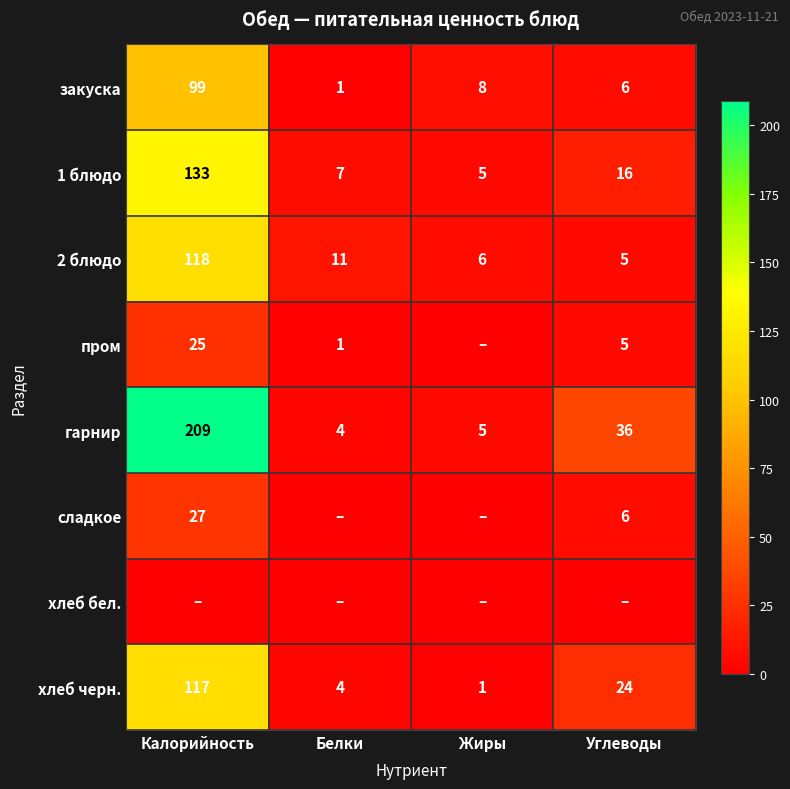

What is the spread (max minus min) of values at Белки?

11